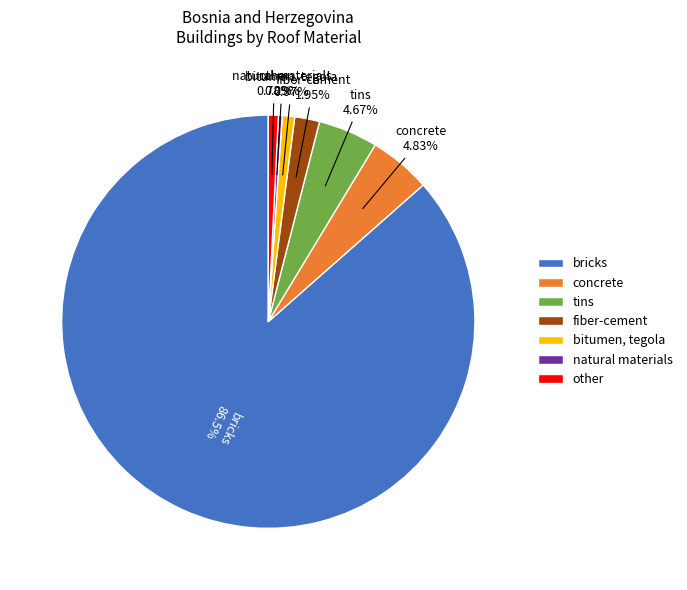

What is the largest slice in the pie chart?

bricks